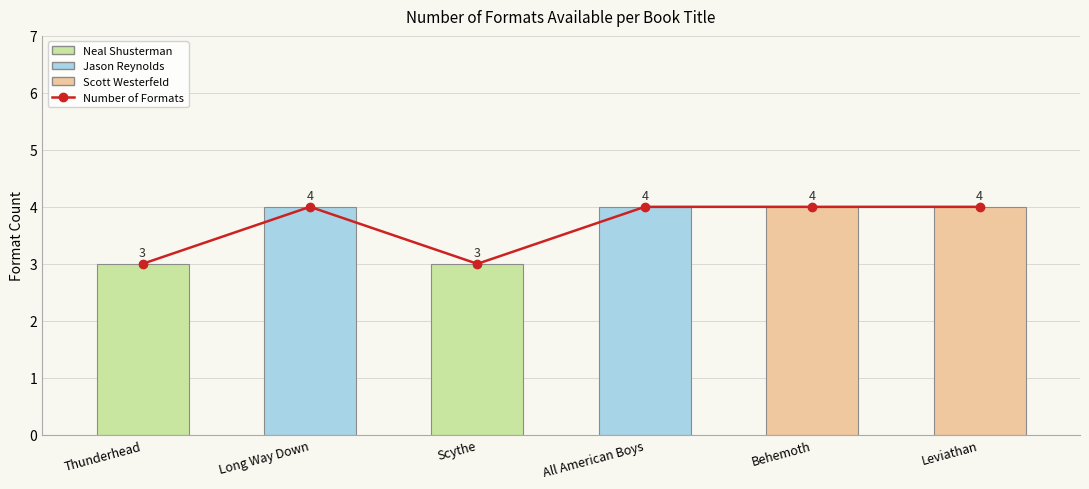

What is the label of the 6th bar from the right?

Thunderhead